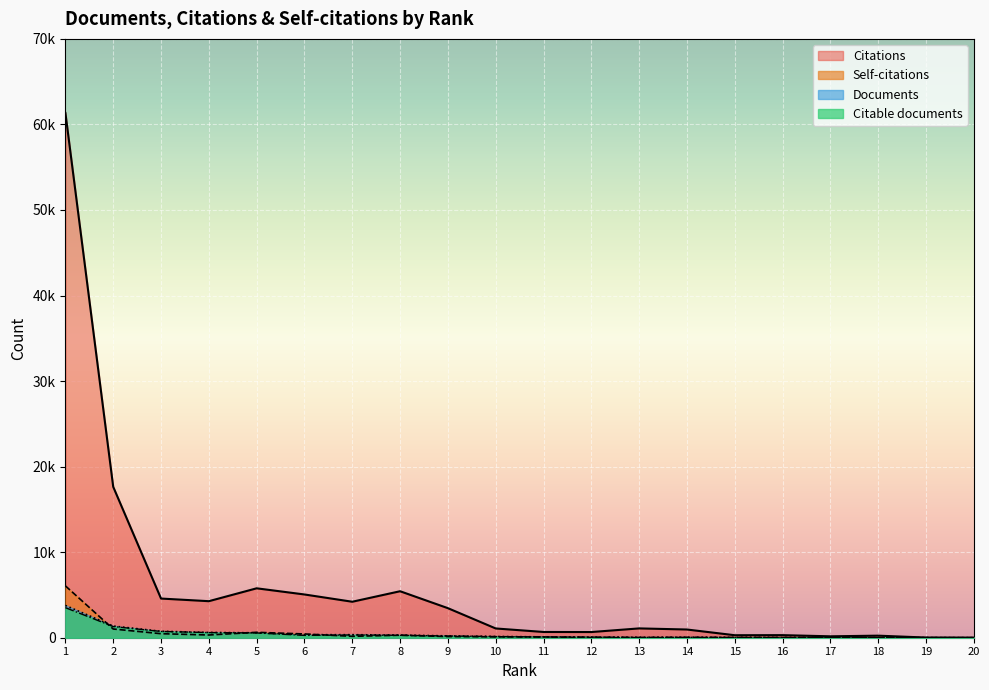

How many data points in Self-citations are less than 105?

10